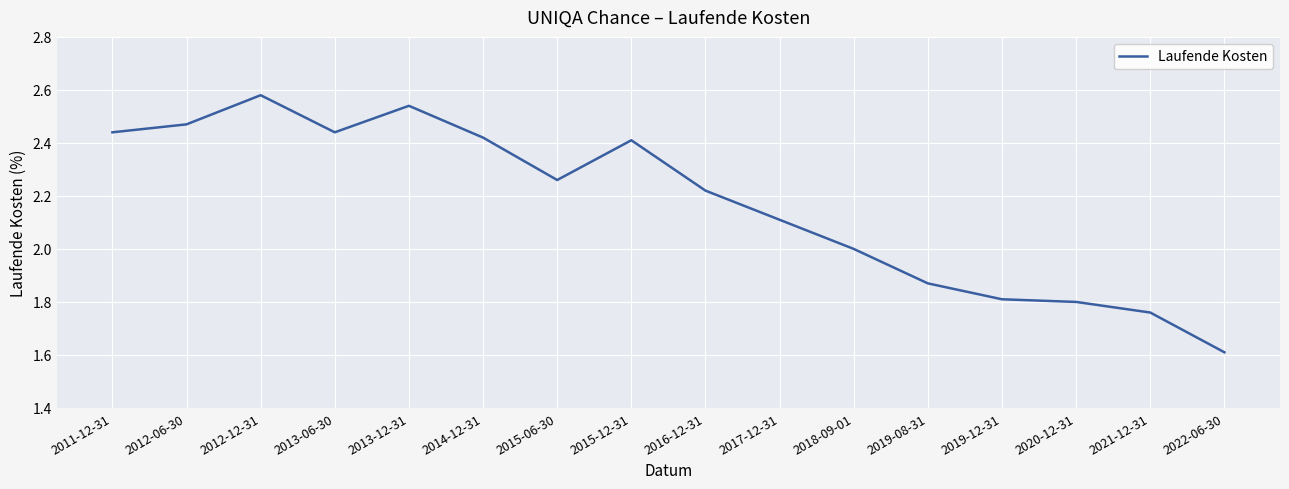

Which label corresponds to the largest value in the chart?

2012-12-31